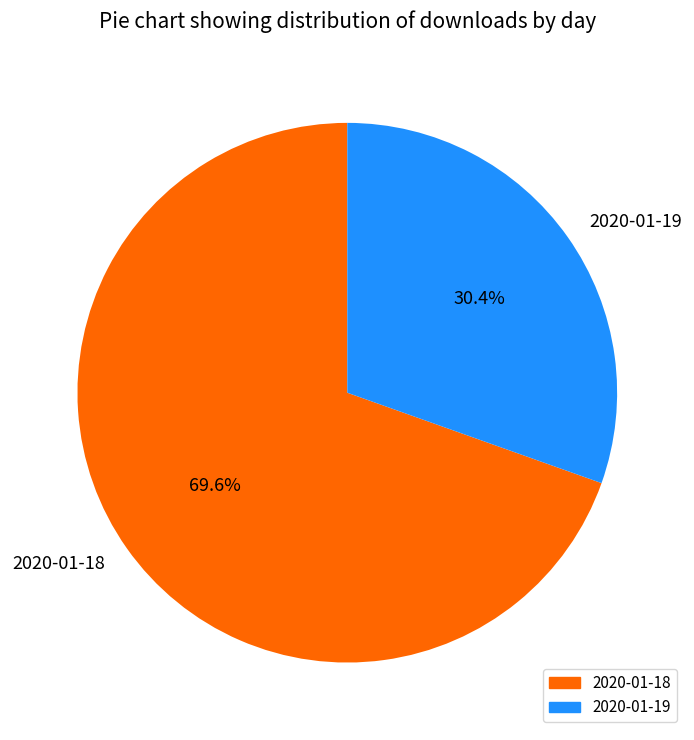

What is the largest slice in the pie chart?

2020-01-18